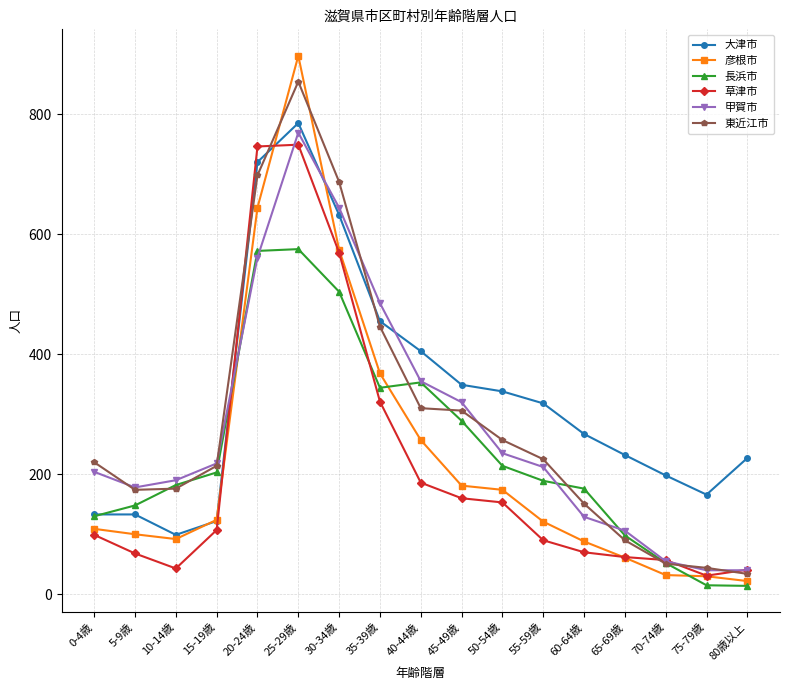

Where is the first local maximum for 東近江市?

25-29歳